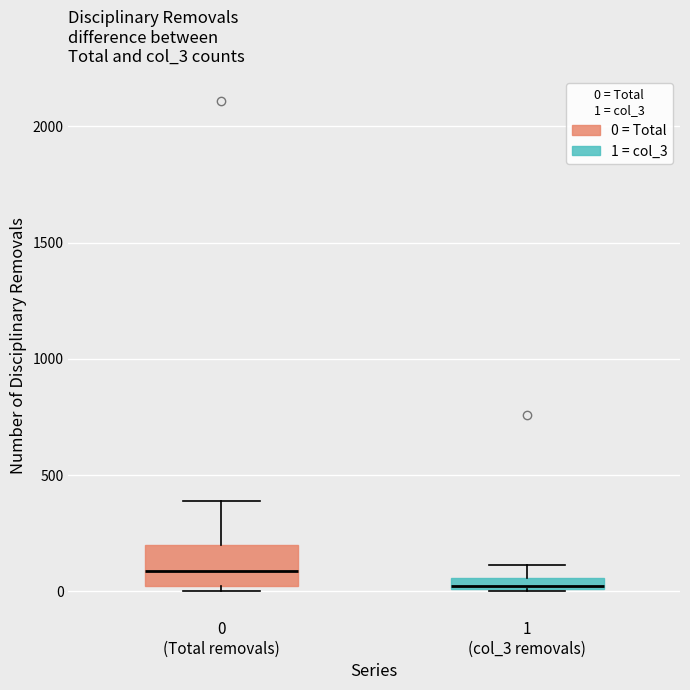

Where is the lower edge of the box for 1 (col_3 removals) on the y-axis? The values are not printed on the chart, so give them approximately, as read against the axis.

0